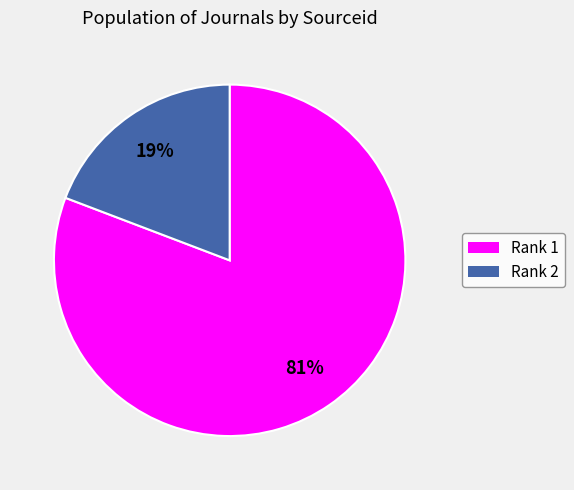

How many slices are in this pie chart?

2